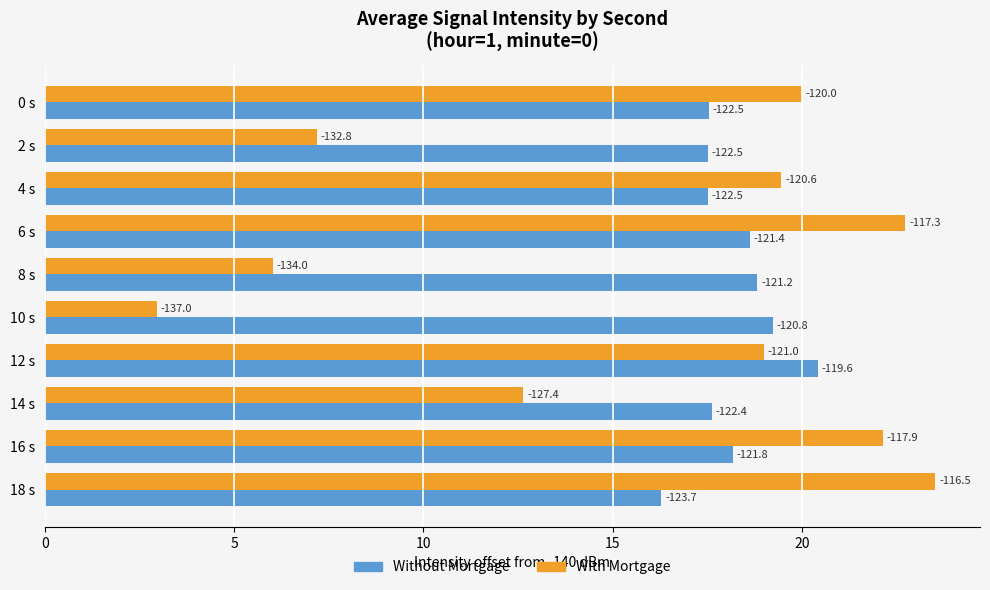

What are all the series names shown in the legend?

Without Mortgage, With Mortgage